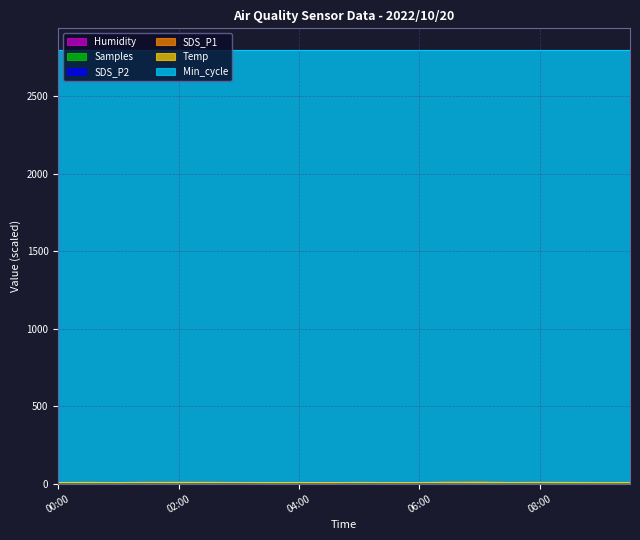

True or false: Samples has more than 1 interior local peaks.

True